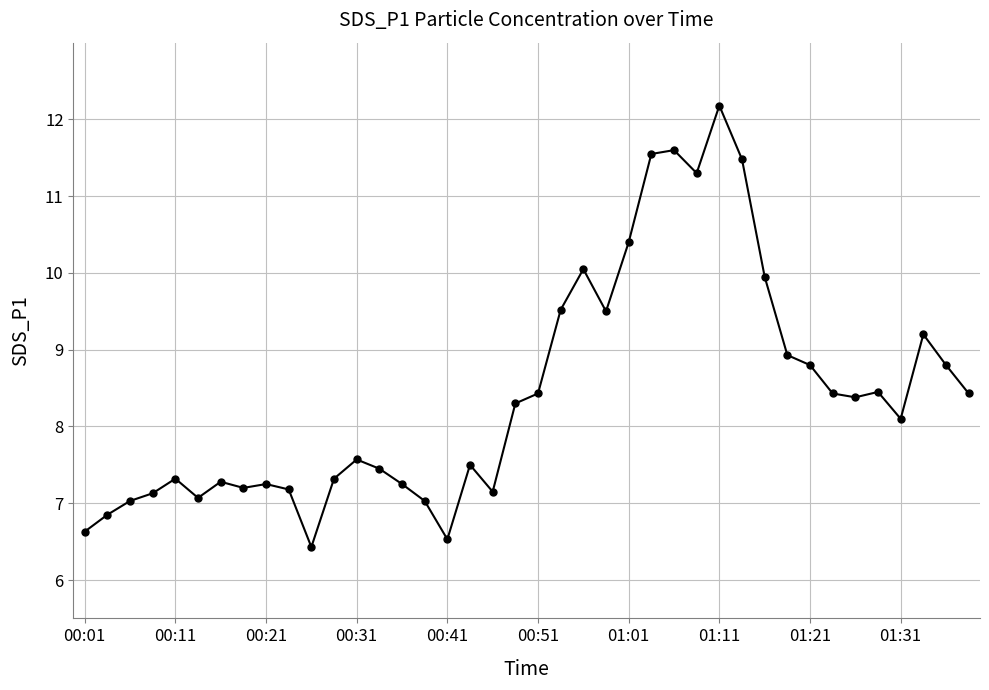

True or false: there are more than 1 points higher than both neighbors.

True